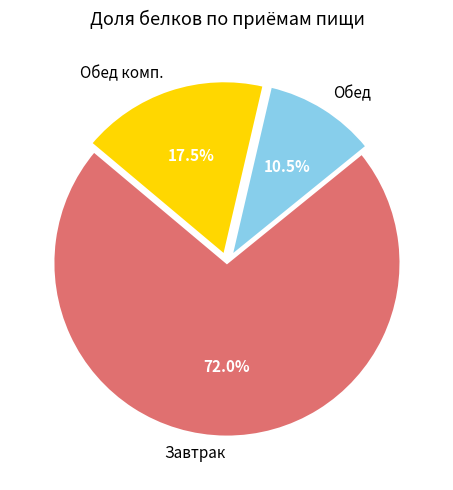

Which slice represents more than half of the pie?

Завтрак